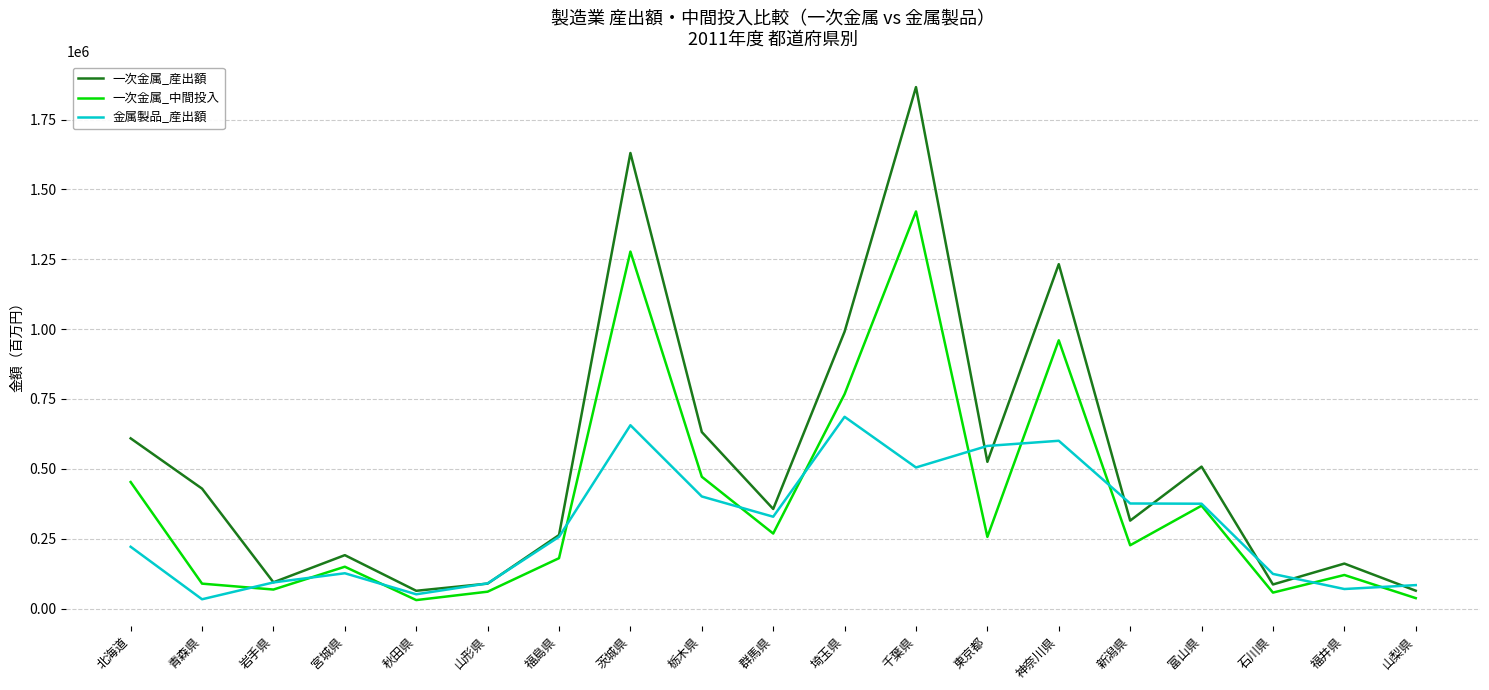

Rank the series by their maximum value, from highest to lowest.

一次金属_産出額, 一次金属_中間投入, 金属製品_産出額